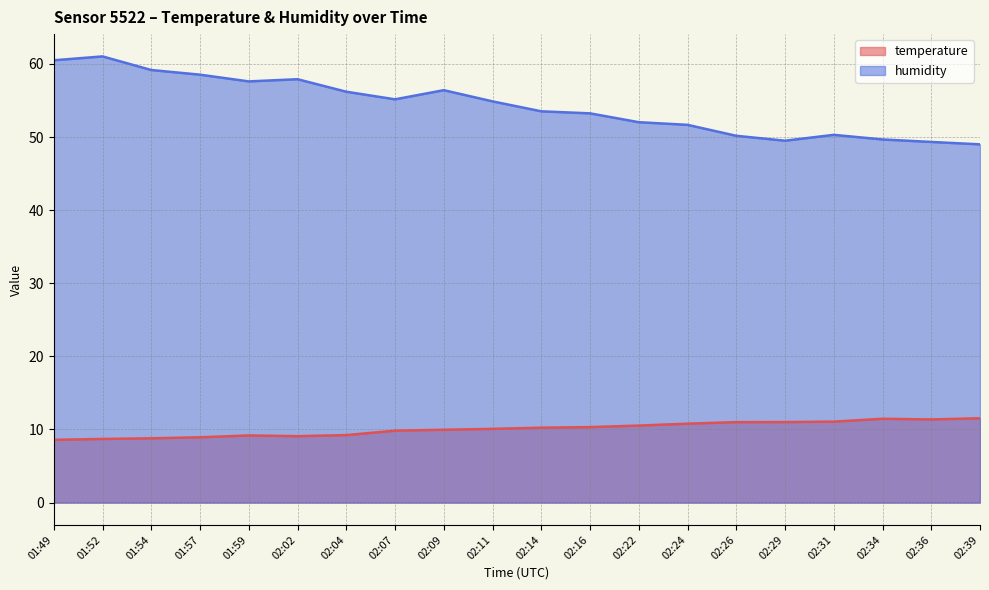

How many data points in humidity are less than 54?

10